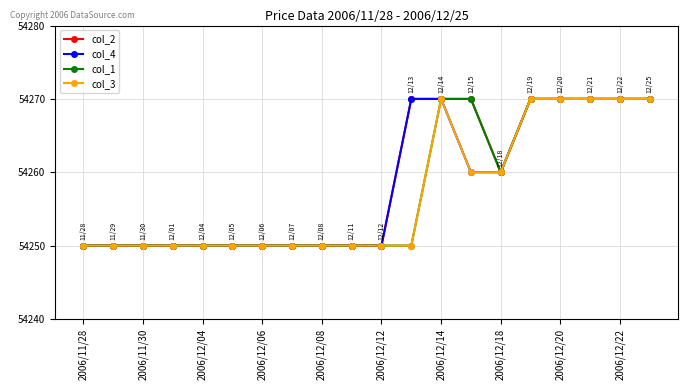

At how many categories does at least one series exceed 54264?

8